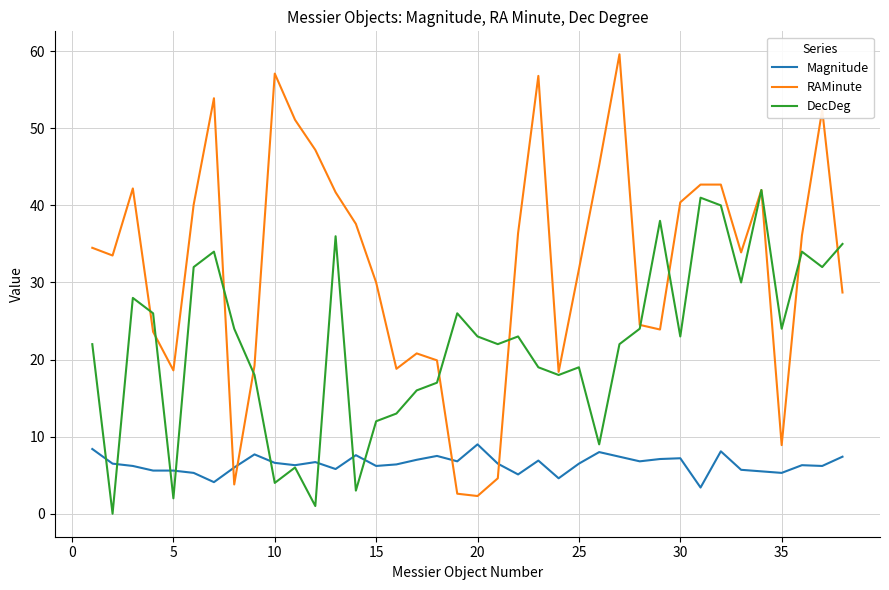

True or false: Magnitude and RAMinute intersect in this chart.

True